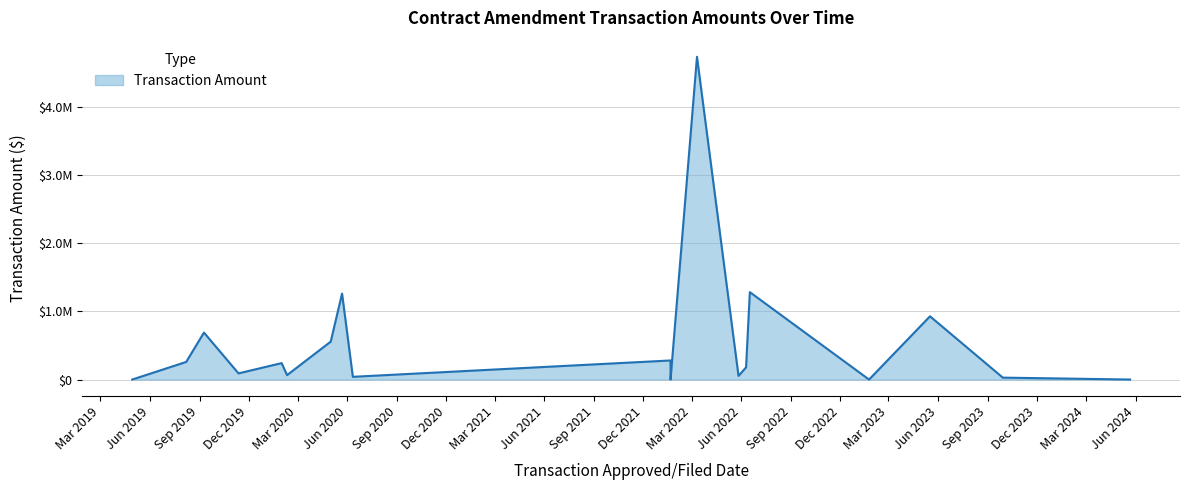

What is the label of the 10th point from the left?

01/21/2022